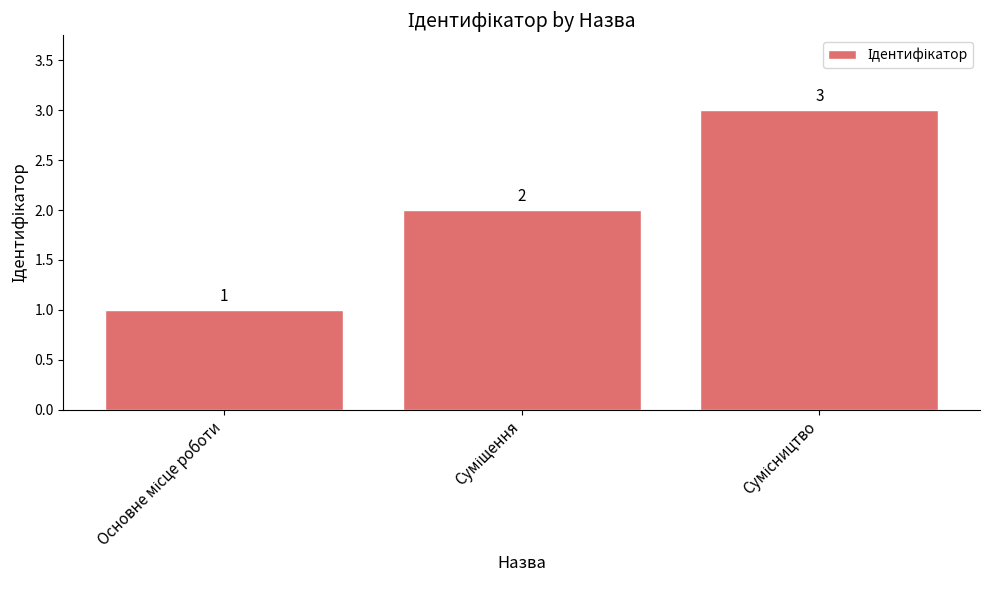

What is the greatest value displayed?

3